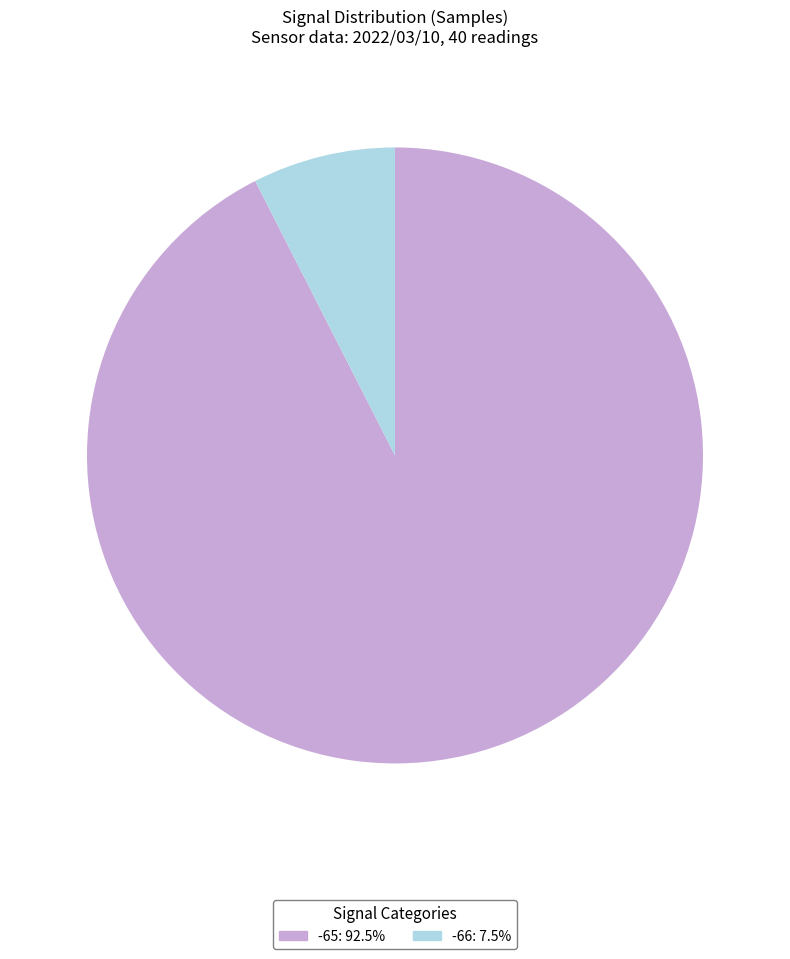

Is there a majority slice in this chart?

Yes